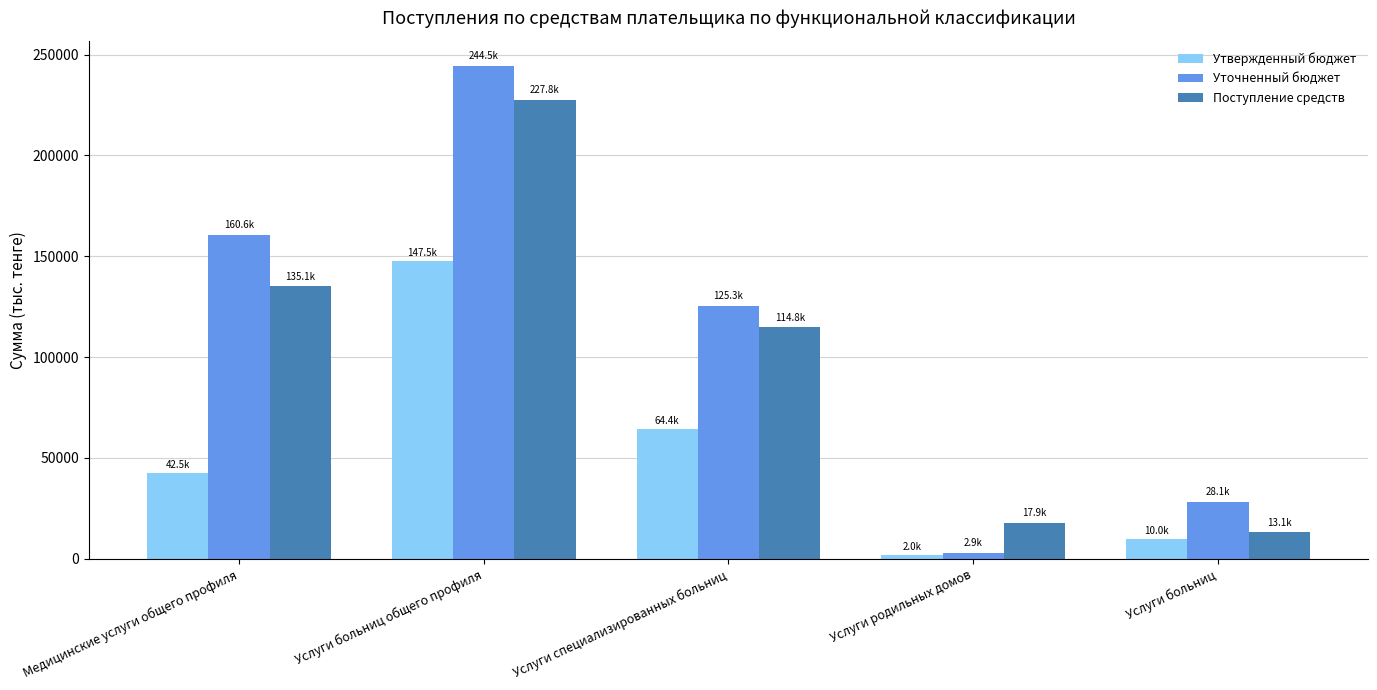

What is the label of the 4th bar from the right?

Услуги больниц общего профиля